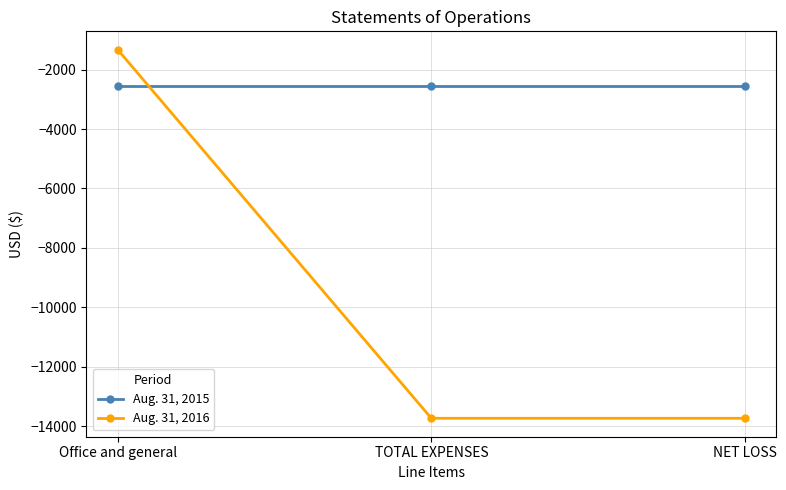

True or false: Aug. 31, 2015 has a value of -821 at Office and general.

False